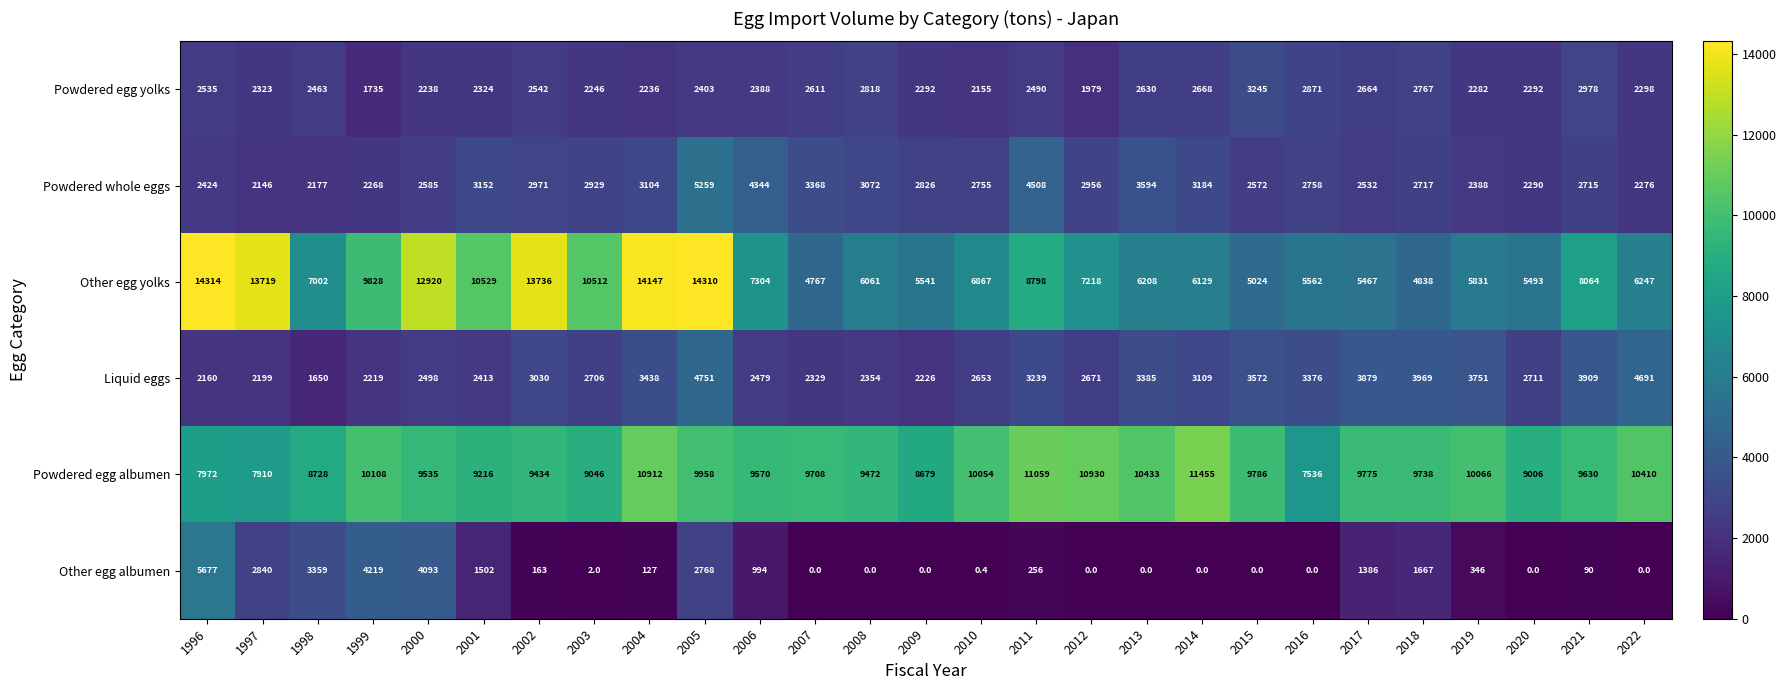

Which series has the largest range (max minus min)?

Other egg yolks